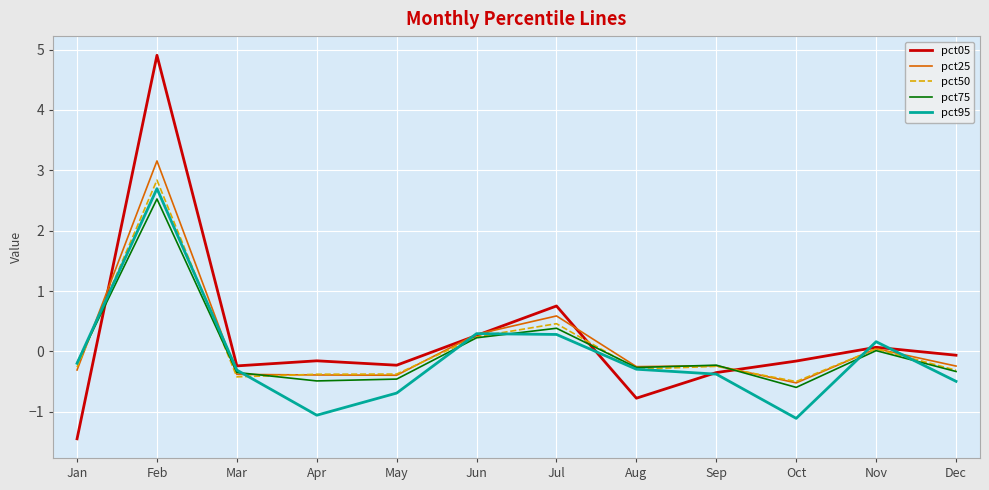

The pct05 series shows -0.8 at Aug. True or false?

True